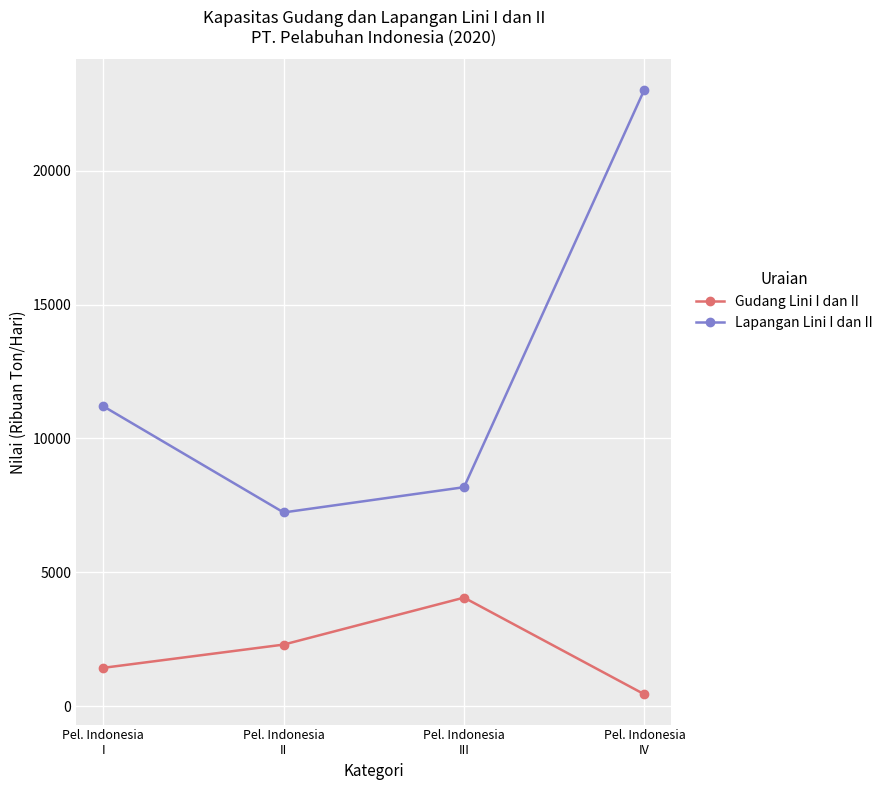

Reading right to left, list all the values displayed in this chart.

Gudang Lini I dan II: 439	4053	2298	1429
Lapangan Lini I dan II: 23038	8179	7235	11204